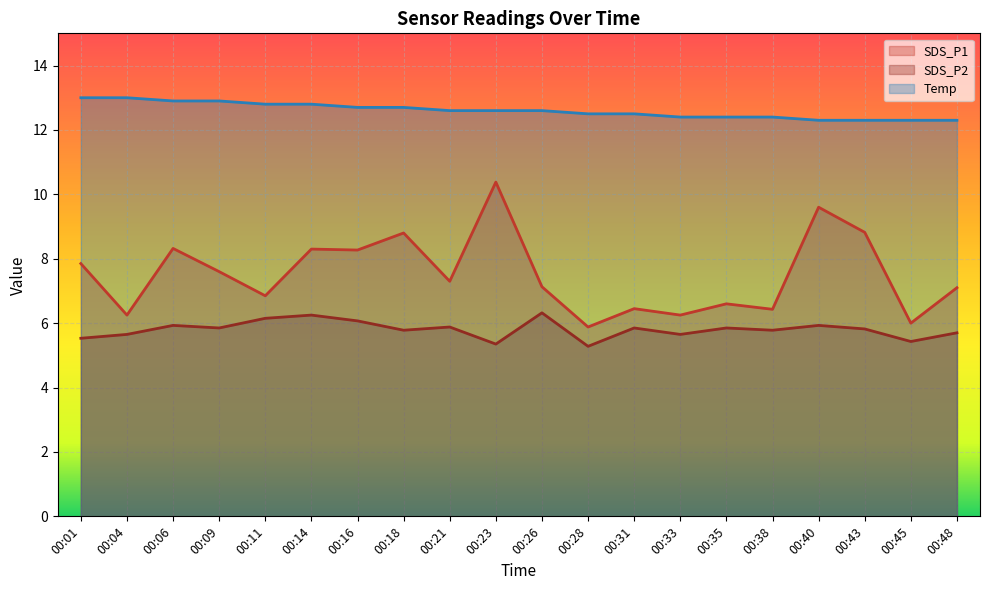

Reading right to left, list all the values displayed in this chart.

SDS_P1: 7.1	6.0	8.8	9.6	6.4	6.6	6.2	6.5	5.9	7.1	10.4	7.3	8.8	8.3	8.3	6.8	7.6	8.3	6.2	7.8
SDS_P2: 5.7	5.4	5.8	5.9	5.8	5.8	5.7	5.8	5.3	6.3	5.3	5.9	5.8	6.1	6.2	6.2	5.8	5.9	5.7	5.5
Temp: 12.3	12.3	12.3	12.3	12.4	12.4	12.4	12.5	12.5	12.6	12.6	12.6	12.7	12.7	12.8	12.8	12.9	12.9	13.0	13.0